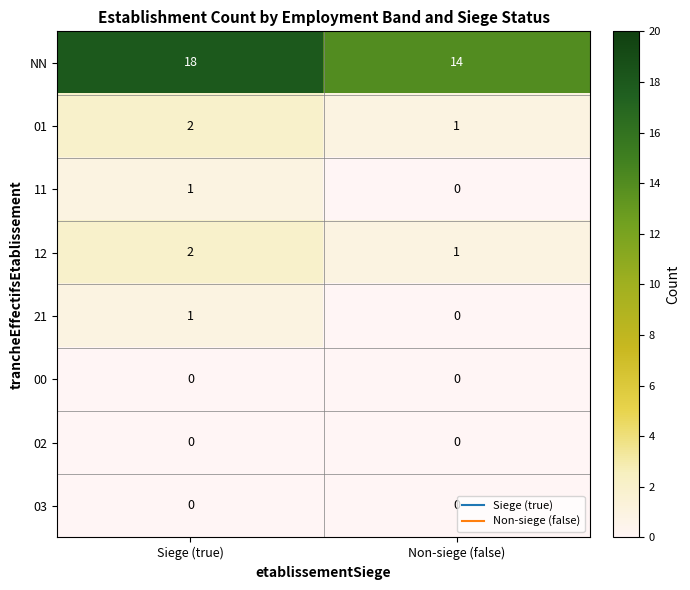

Between Siege (true) and Non-siege (false), which series saw the biggest shift?

NN